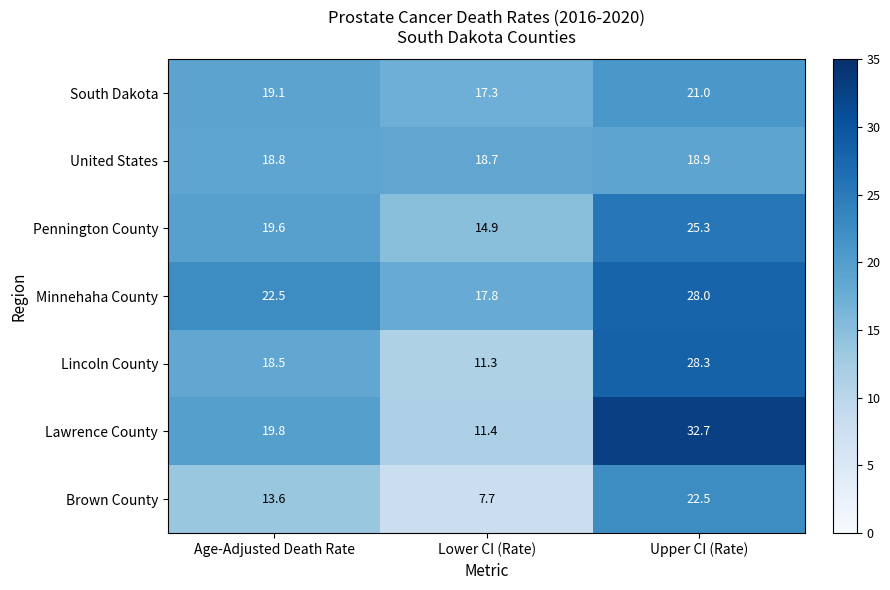

At which category does the chart reach its peak across all series?

Upper CI (Rate)